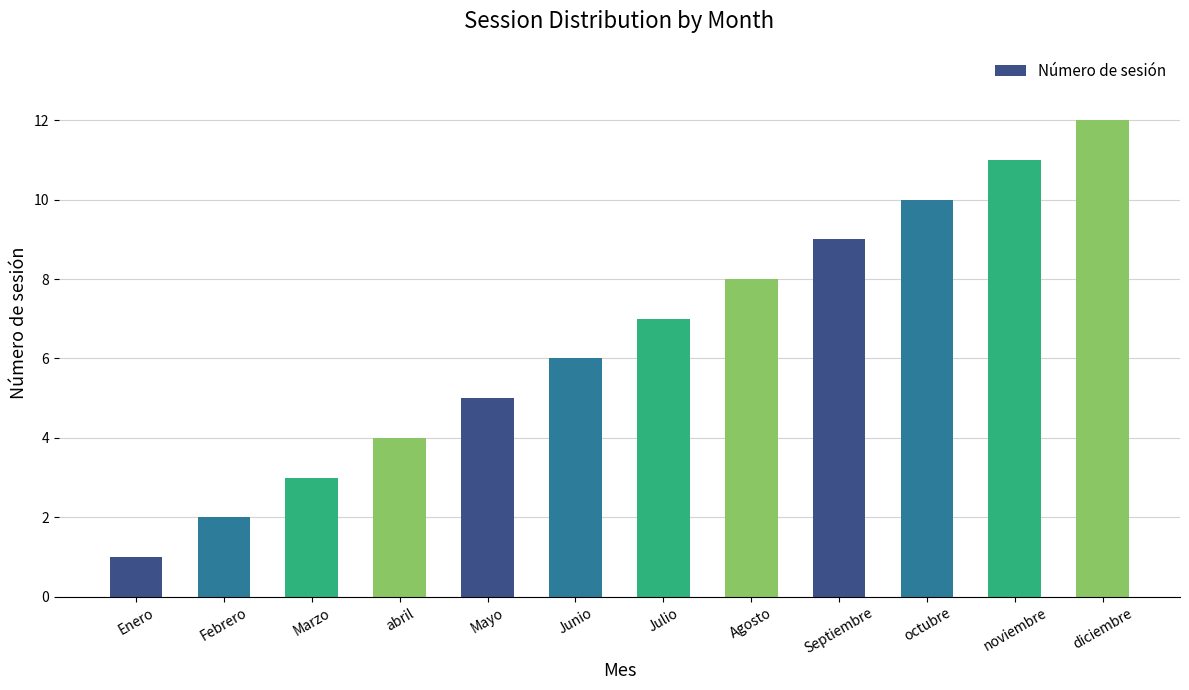

Read the value at Junio.

6